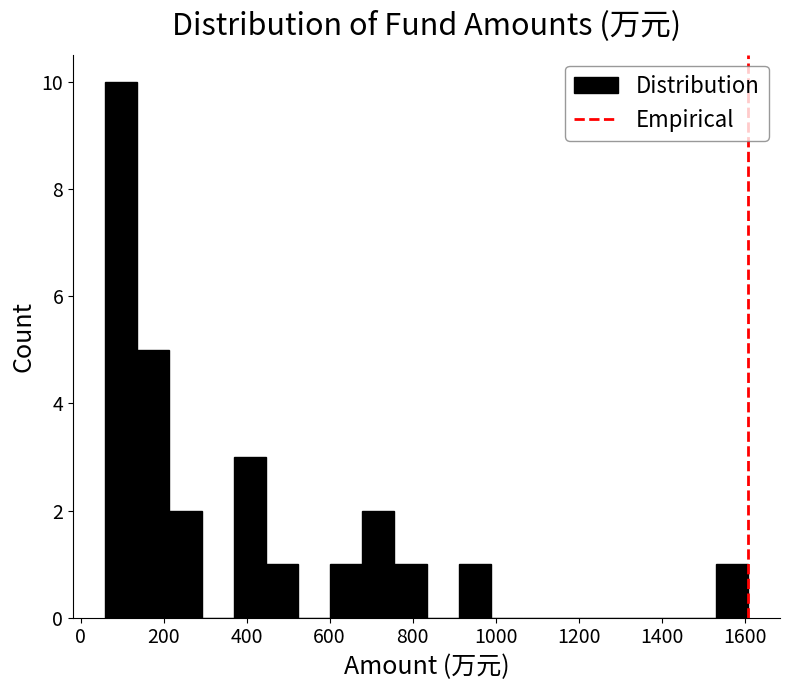

Around what value on the x-axis is the tallest bar? Give the approximate position of its centre, as read against the axis.

100